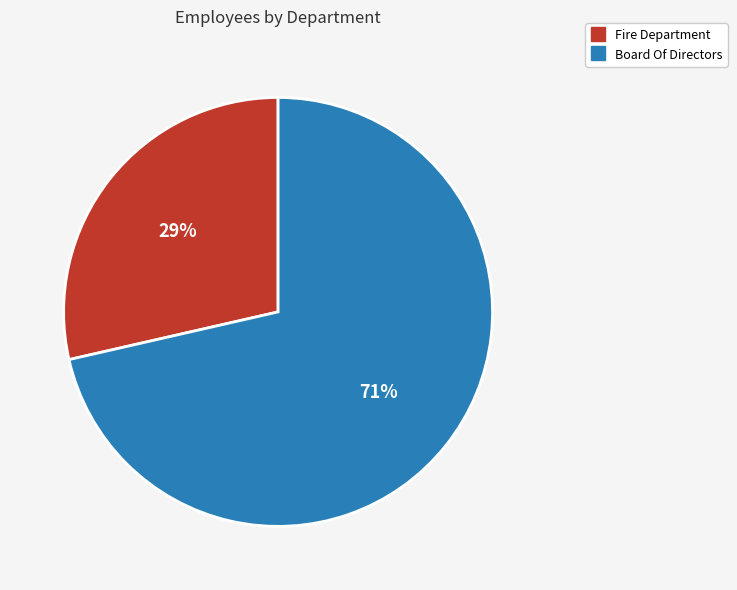

True or false: Board Of Directors accounts for 58% of the total.

False